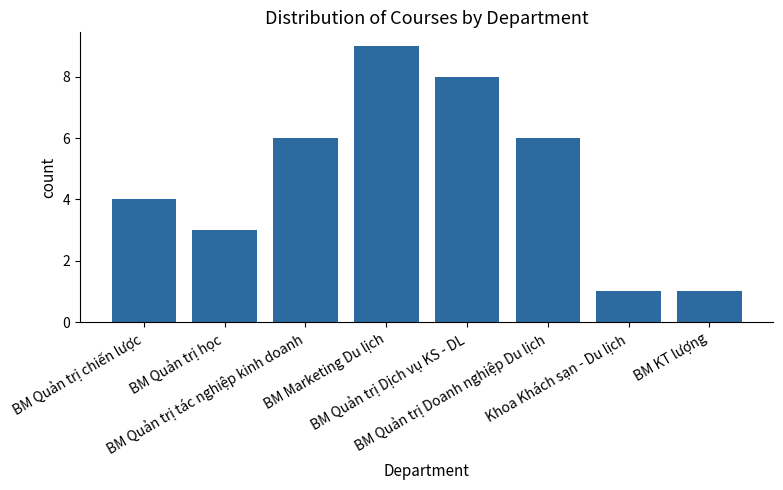

At which category does the chart reach its peak across all series?

BM Marketing Du lịch